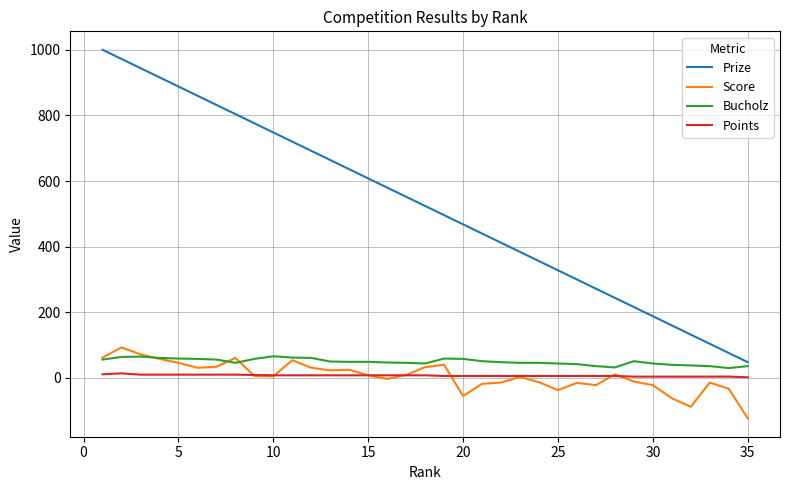

True or false: Points and Bucholz intersect in this chart.

False